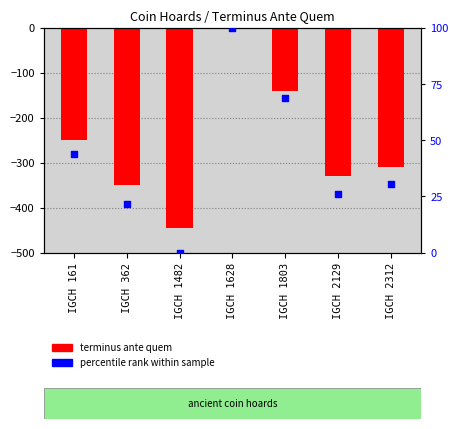

Which series has the largest total across all categories?

percentile rank within sample